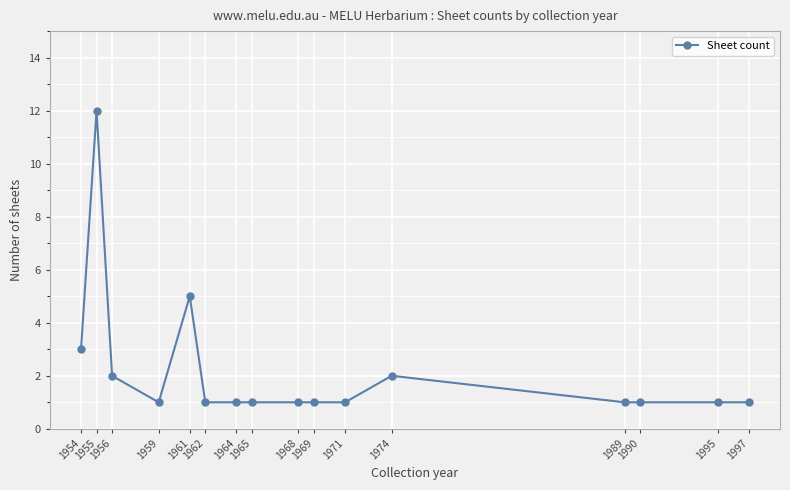

True or false: there are more than 1 points higher than both neighbors.

True